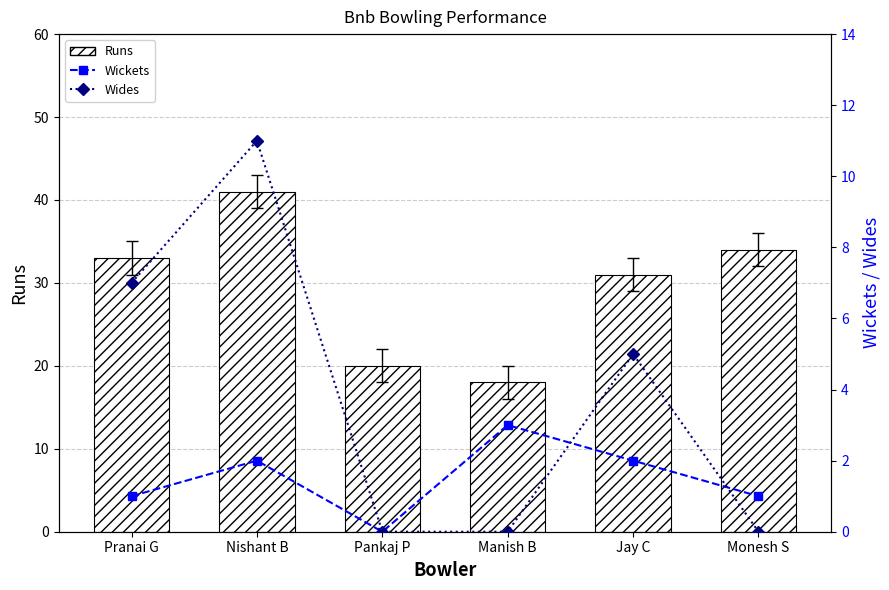

What is the total value across all series at Pankaj P?

20